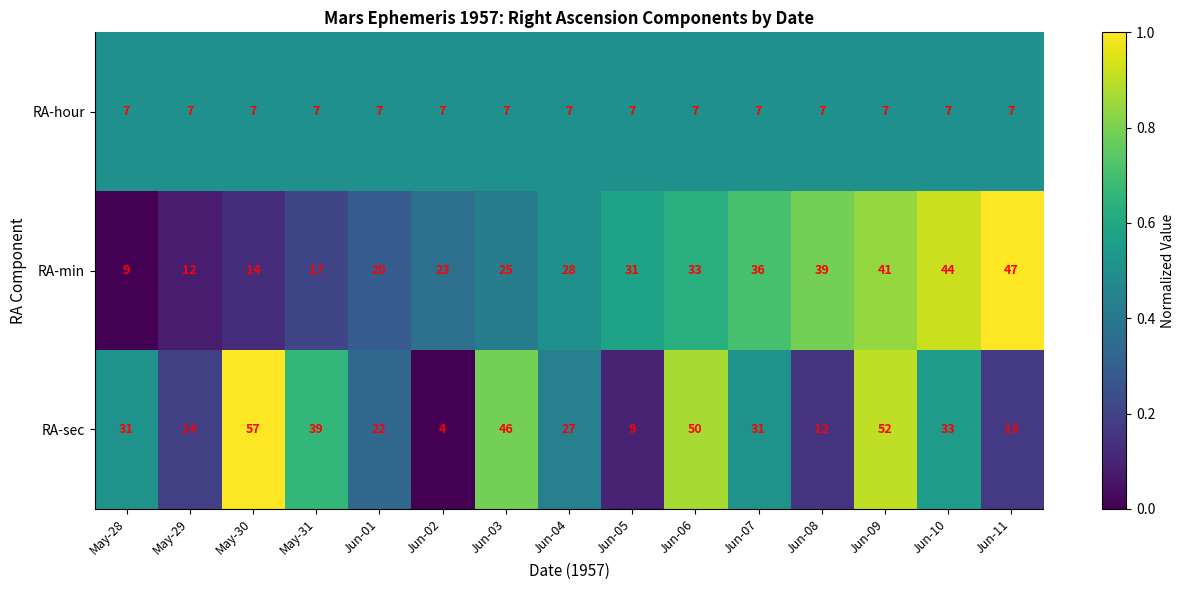

Count the number of categories in the chart.

15